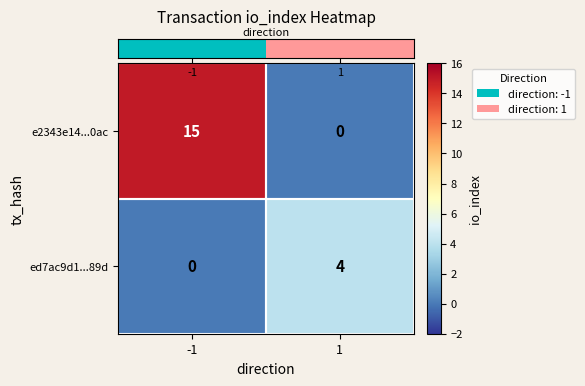

What is the difference between the maximum and minimum values in the ed7ac9d1...89d series?

4